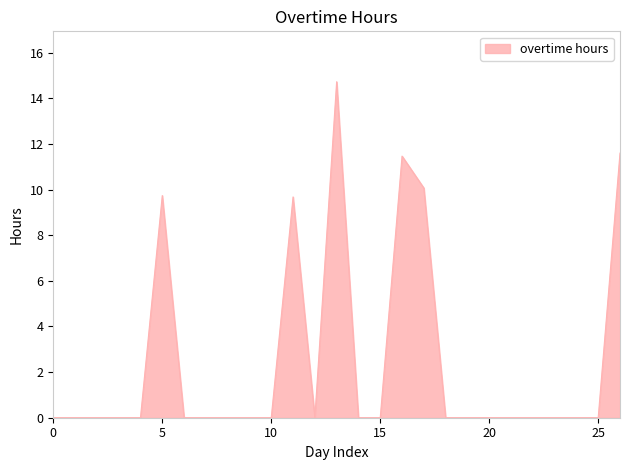

Count the number of categories in the chart.

27